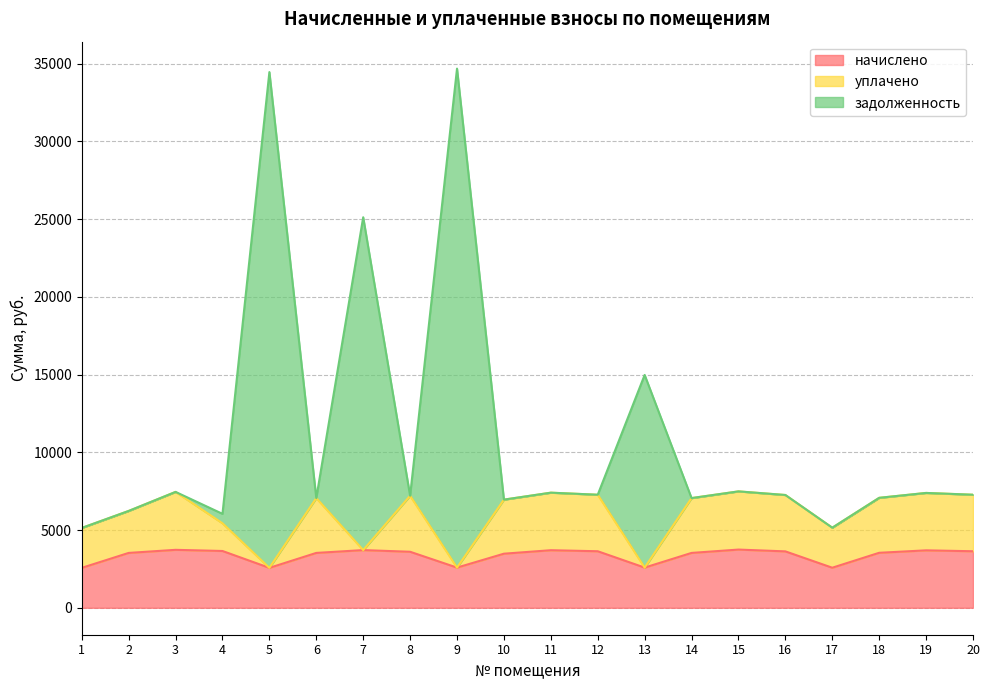

True or false: начислено and задолженность cross at least once.

False